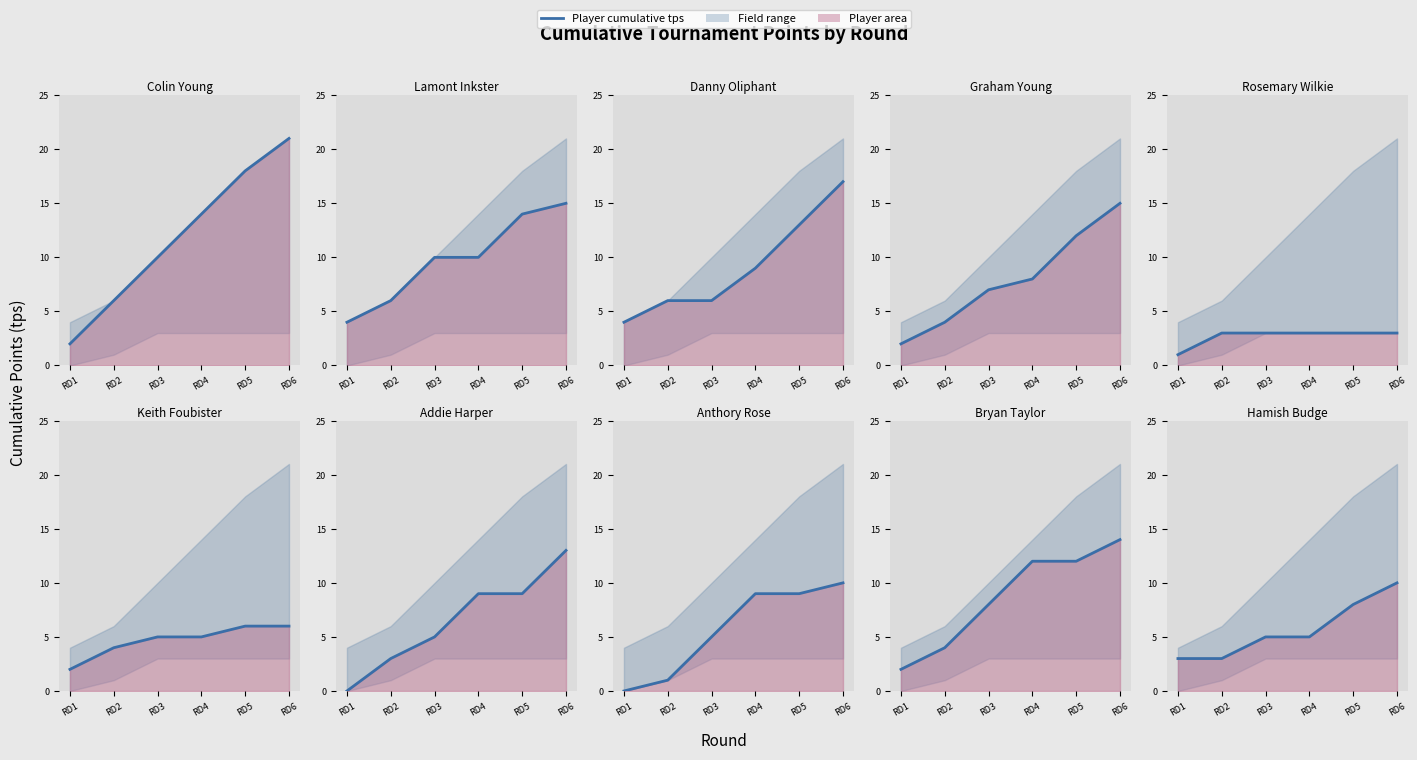

True or false: RD4 tps and RD2 tps intersect in this chart.

False